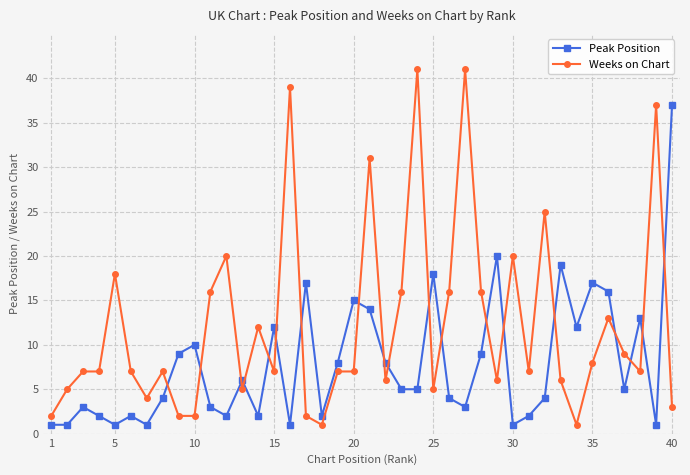

After their last crossing, which series has the higher values: Weeks on Chart or Peak Position?

Peak Position